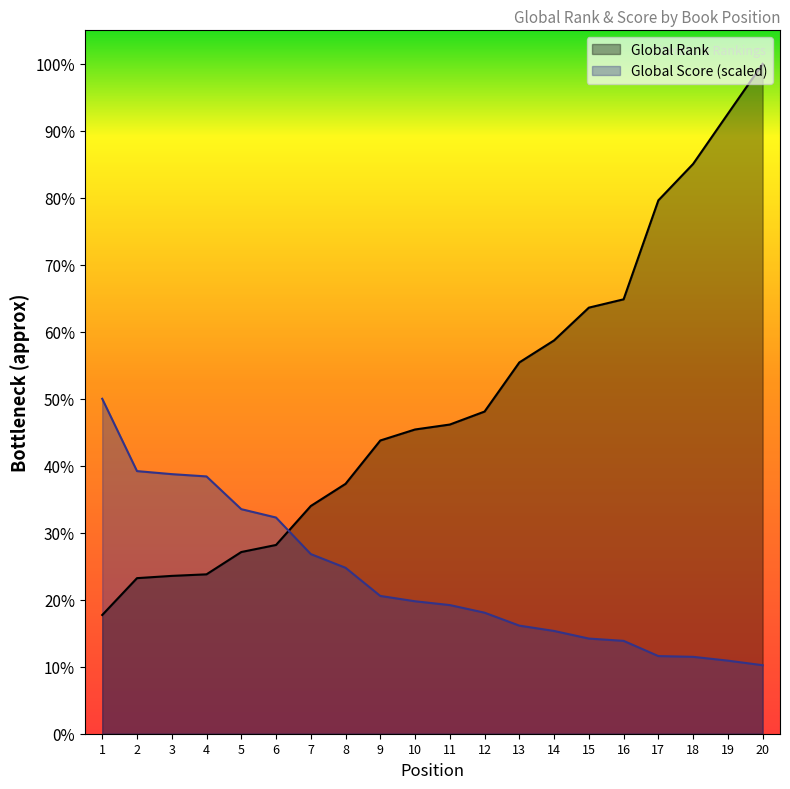

Does the chart display data point markers on the line(s)?

No